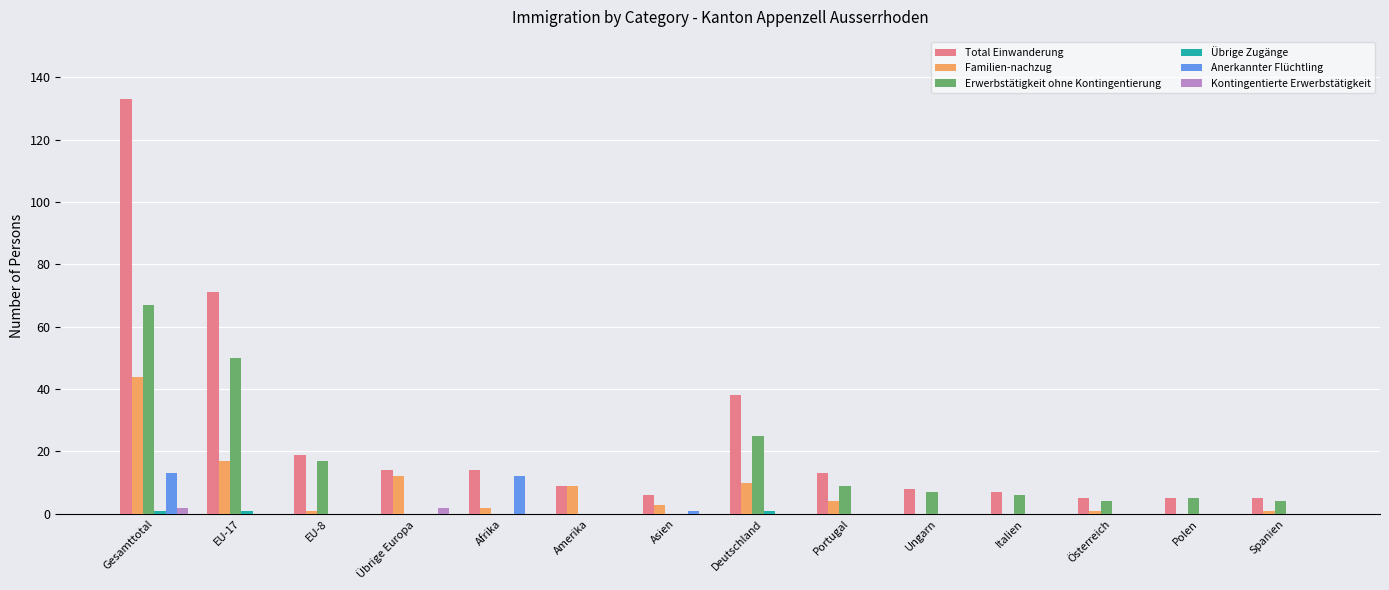

Which category has the highest value across all series?

Gesamttotal